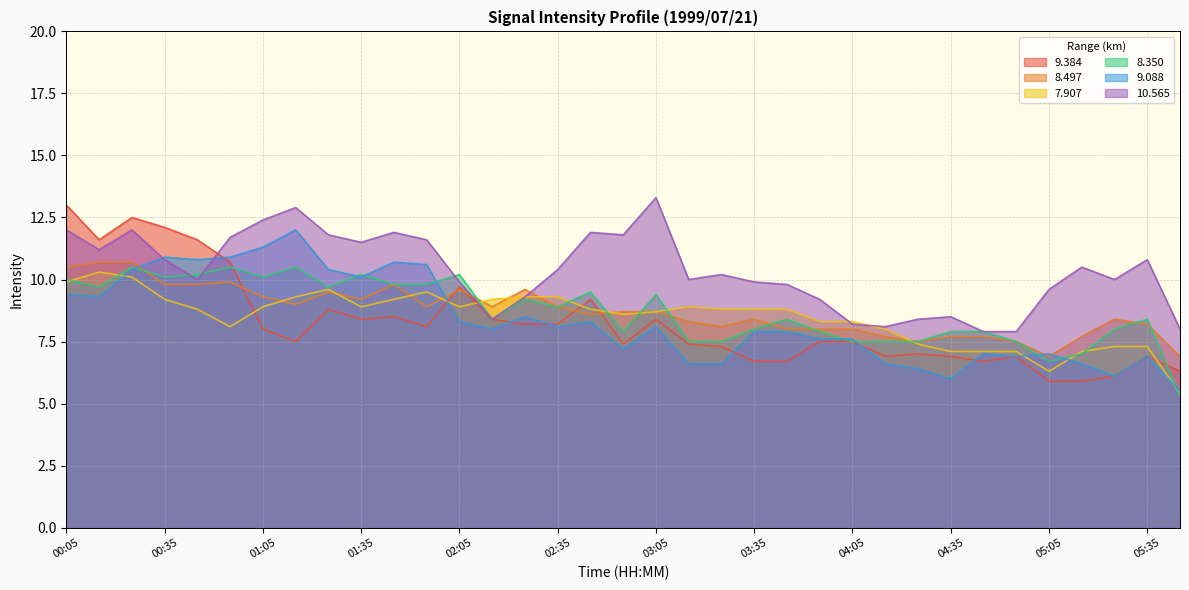

The value of 9.088 at 00:55 is 10.9. True or false?

True